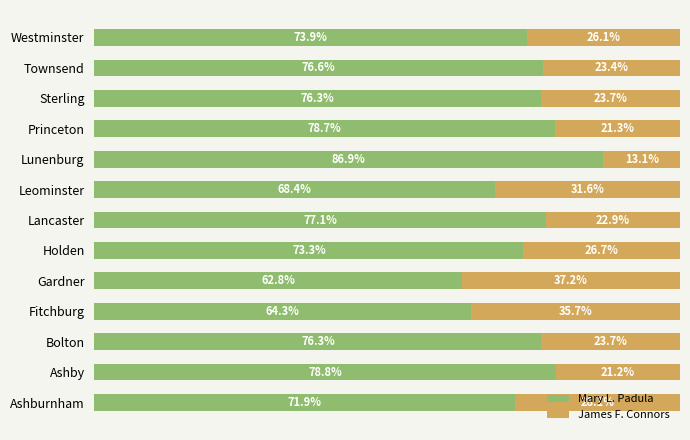

Which category has the highest value in the Mary L. Padula series?

Lunenburg